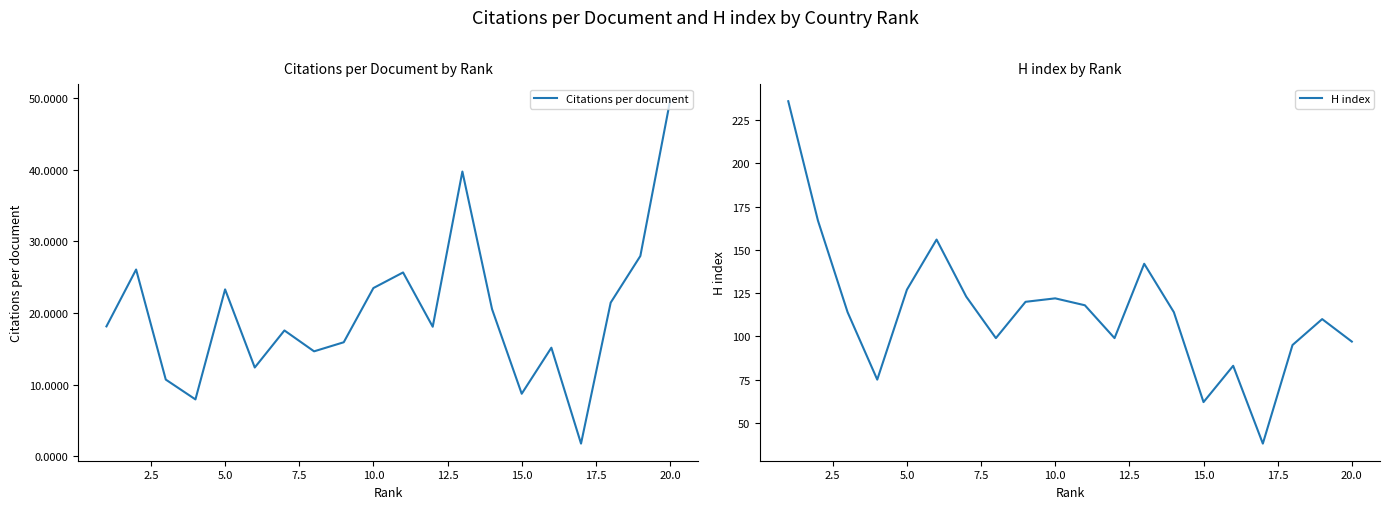

What is the difference between the maximum and second lowest values in the Citations per document series?

41.7